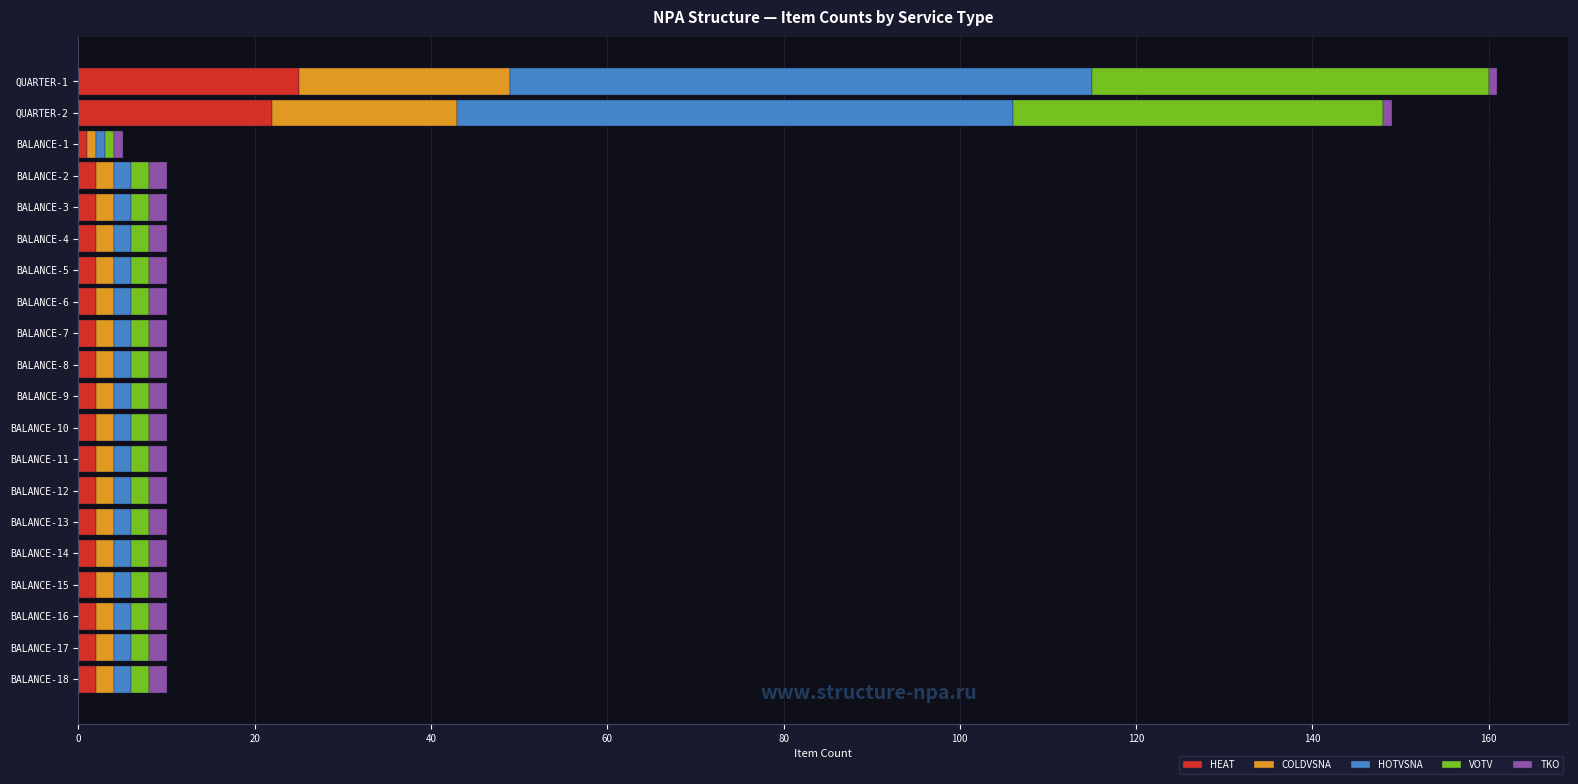

What is the maximum value for HEAT?

25